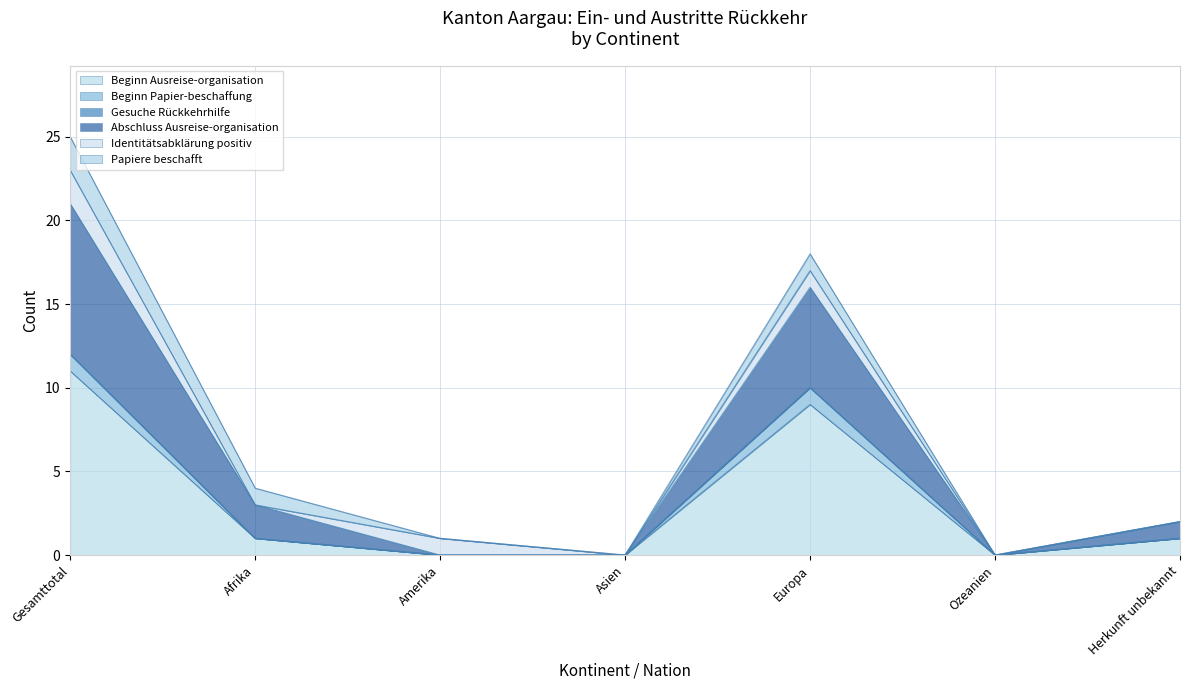

The Beginn Ausreise-organisation series shows 4 at Ozeanien. True or false?

False